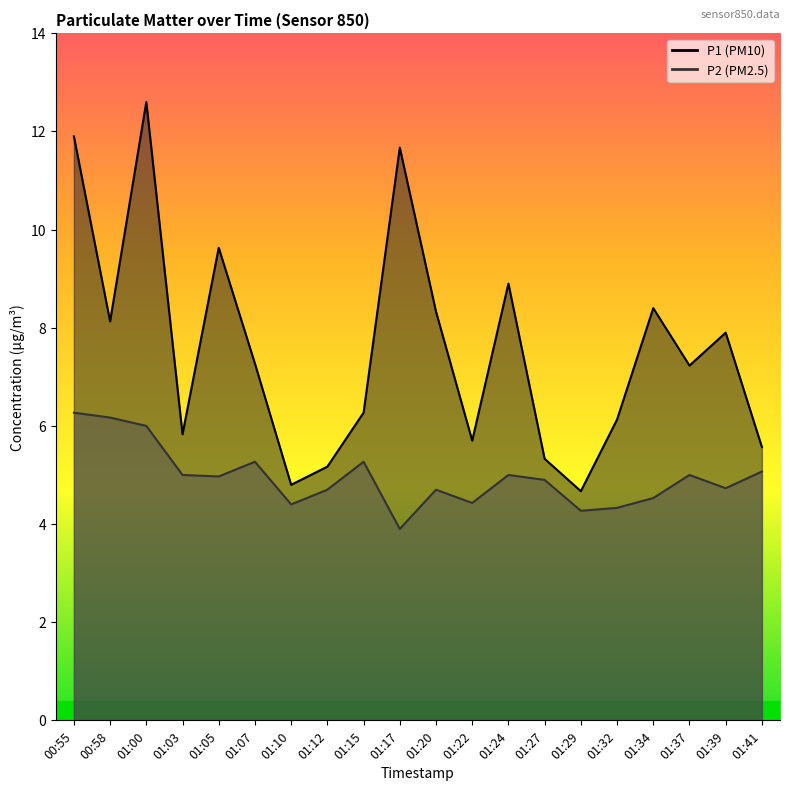

What position from the left is 01:22?

12